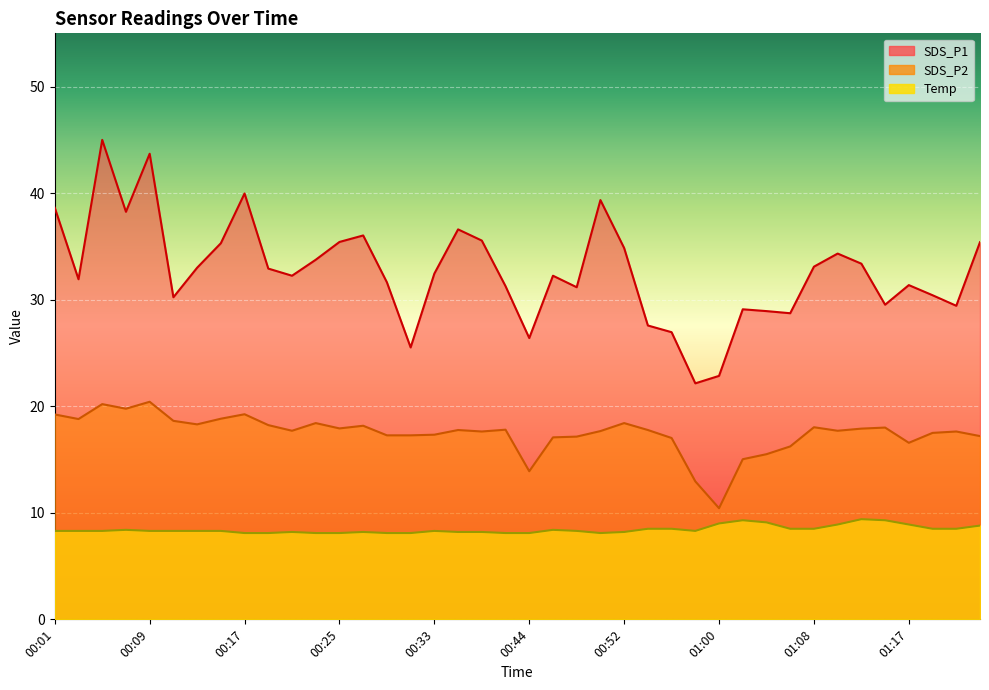

What is the difference between the second highest and second lowest values in the SDS_P1 series?

20.9